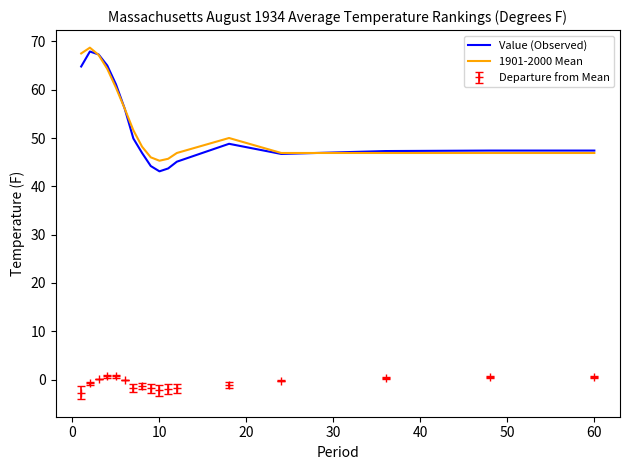

Which series has the largest range (max minus min)?

Value (Observed)